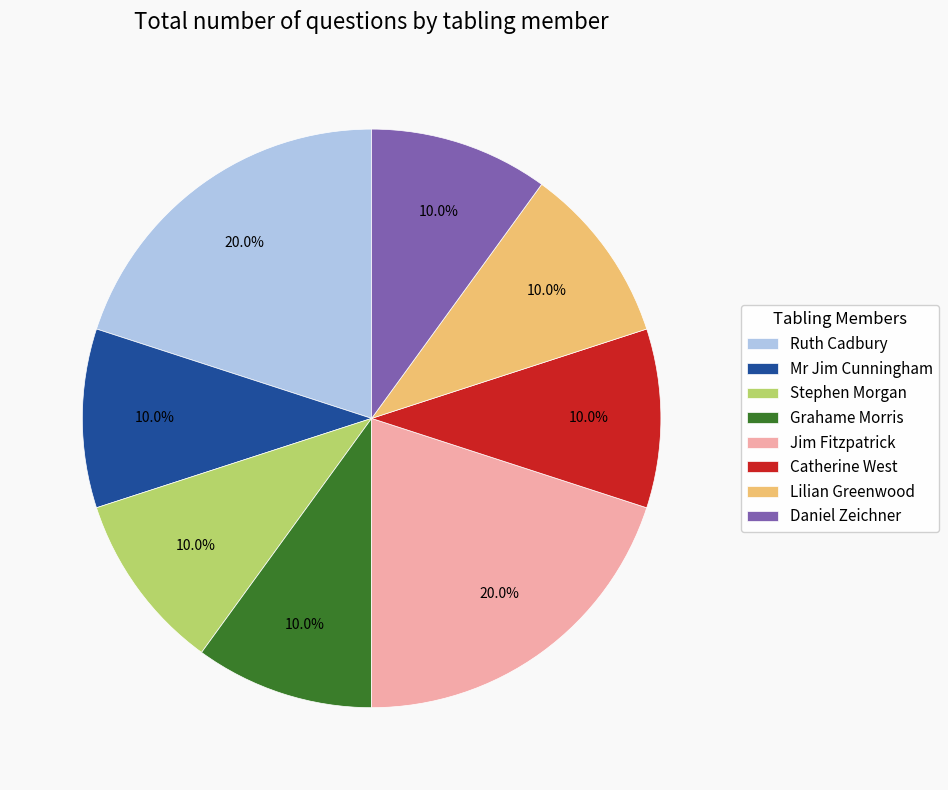

Approximately how many times larger is the value at Lilian Greenwood compared to Grahame Morris?

1.0